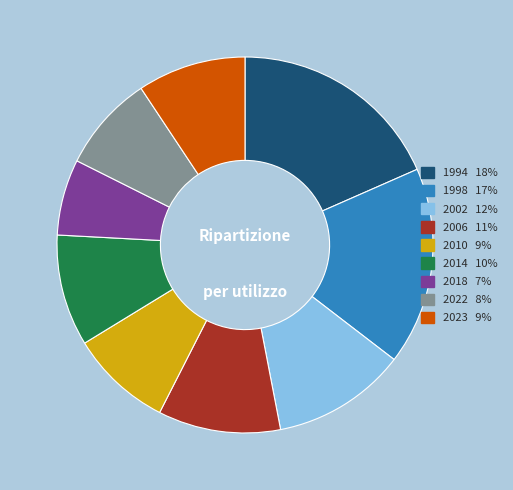

How many slices are in this pie chart?

9